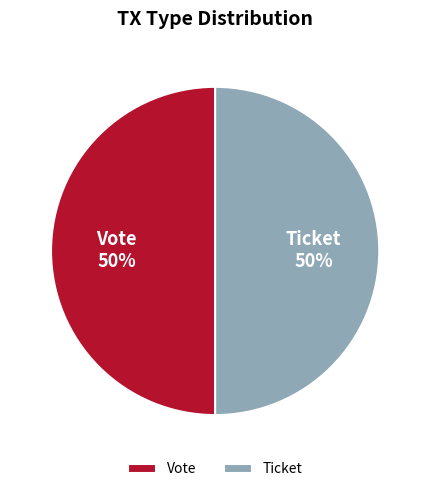

How many slices are in this pie chart?

2